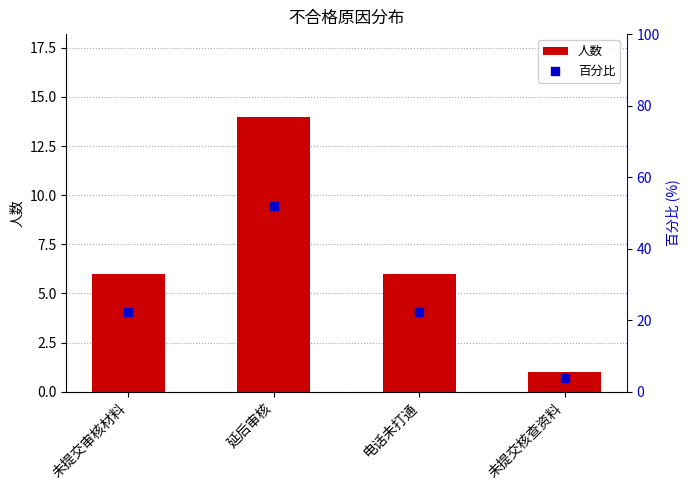

Which series has the largest total across all categories?

百分比